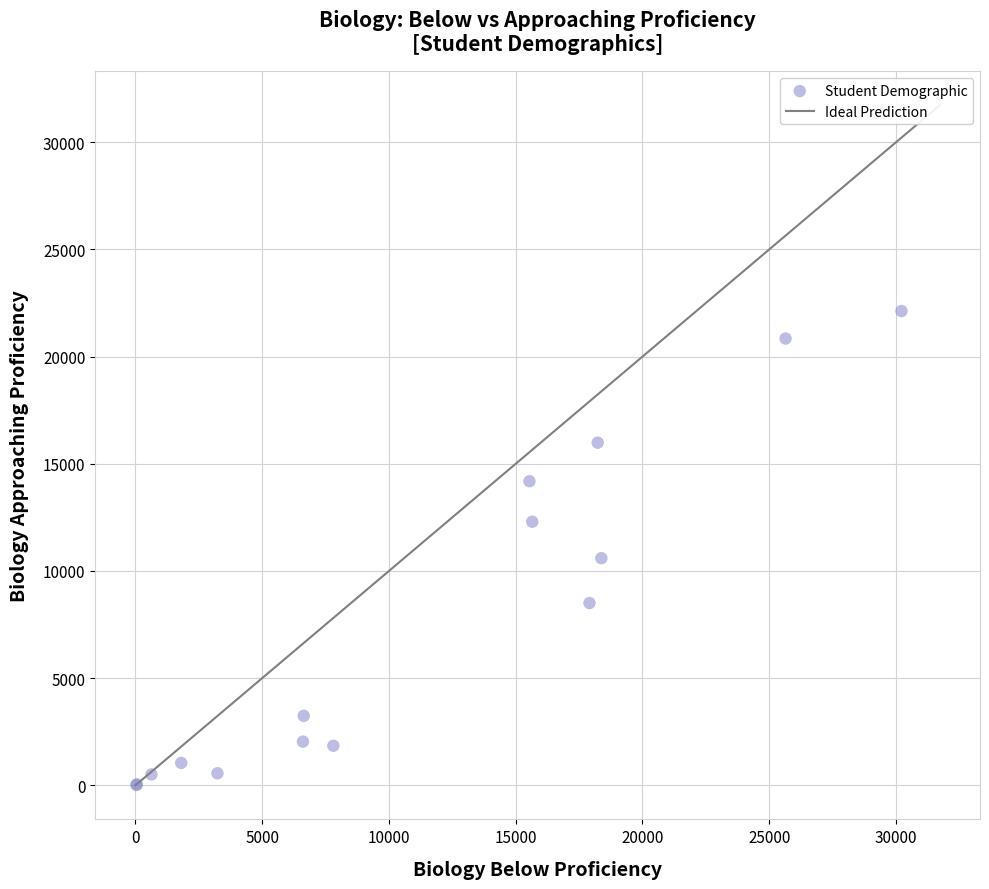

What Y value in the scatter plot is closest to 11073?

10597